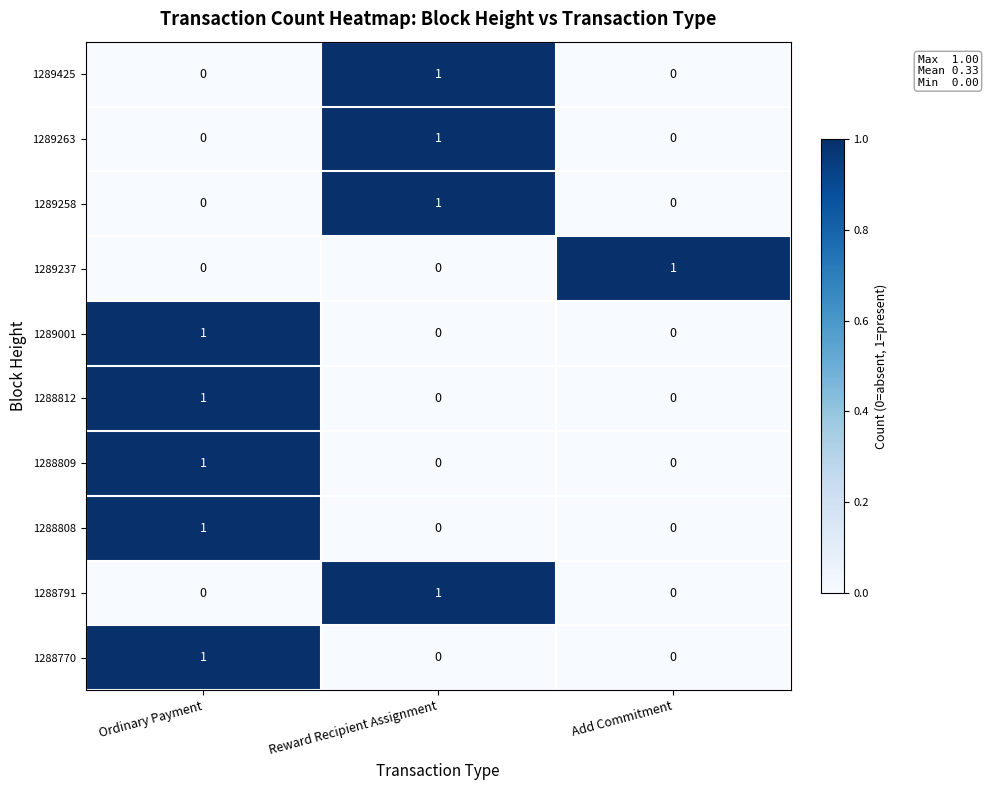

How many 1288809 values are between 0 and 1?

3